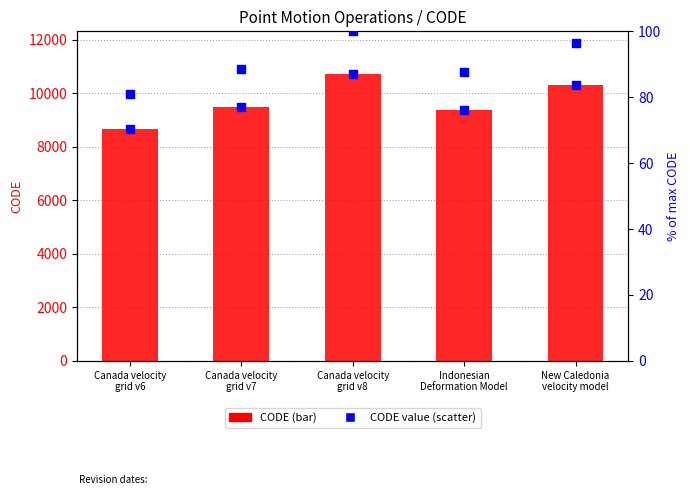

Which series has the largest Y range (max minus min)?

CODE